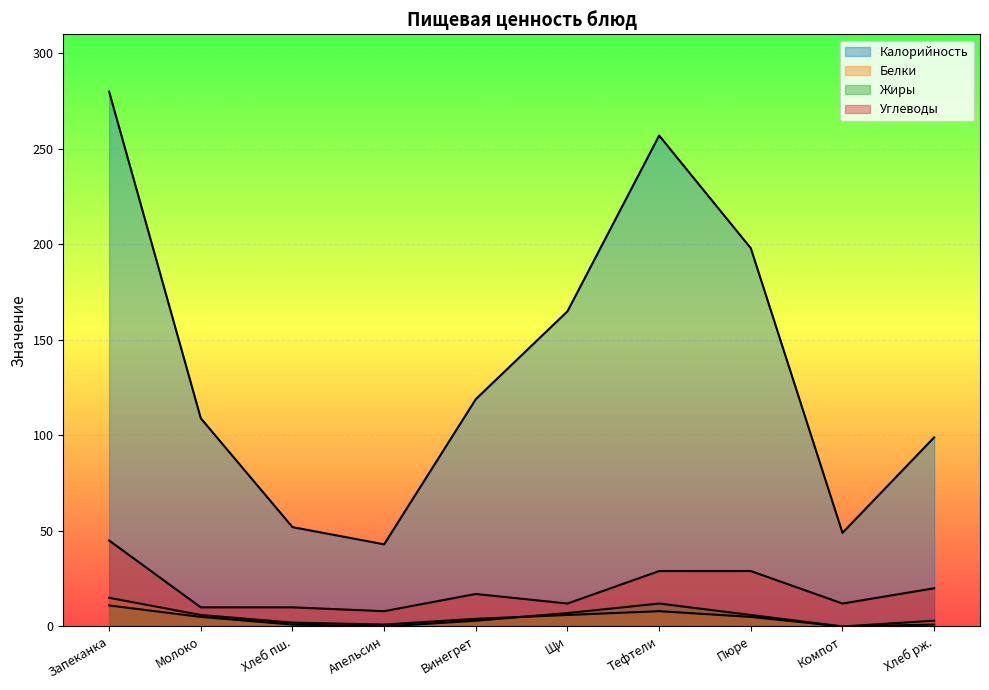

How many categories are shown in the chart?

10